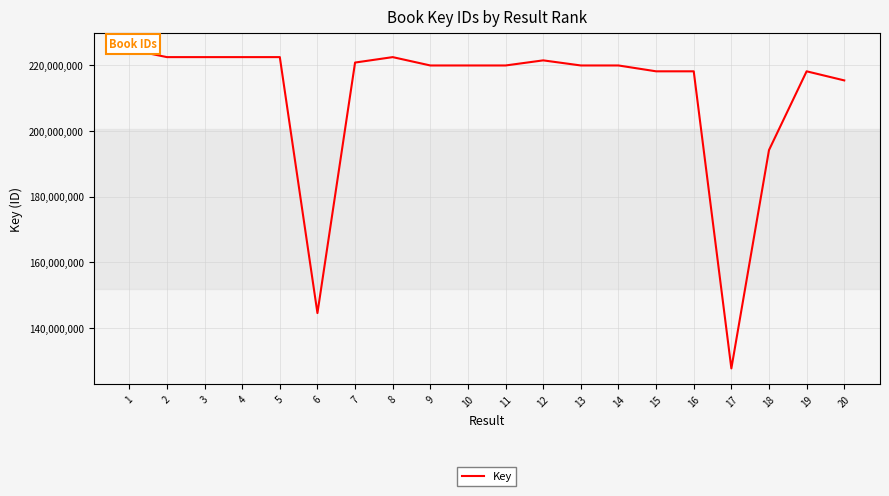

Reading left to right, list all the values displayed in this chart.

1=224838265	2=222494906	3=222494701	4=222492982	5=222495137	6=144532423	7=220836862	8=222493215	9=219948654	10=219948237	11=219948759	12=221504221	13=219949537	14=219949171	15=218168895	16=218168372	17=127677268	18=194179001	19=218168194	20=215400819